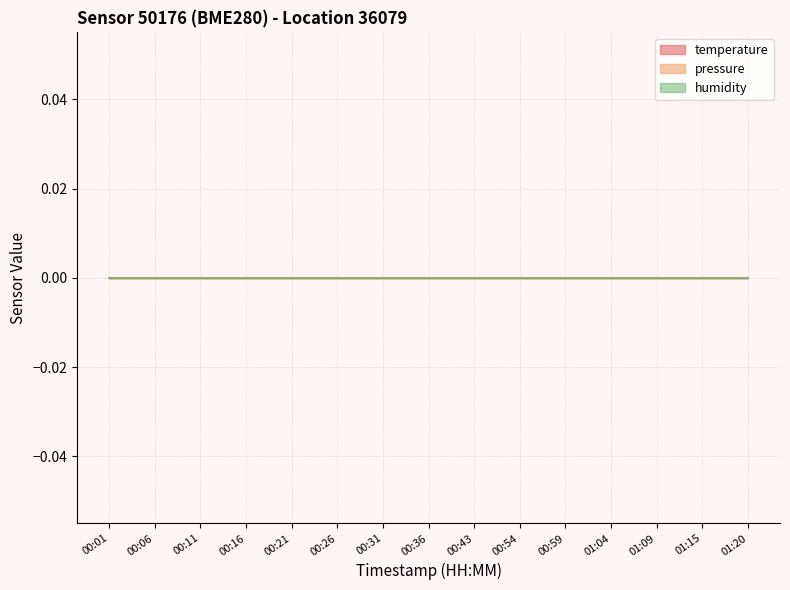

The temperature series shows -42 at 00:06. True or false?

False